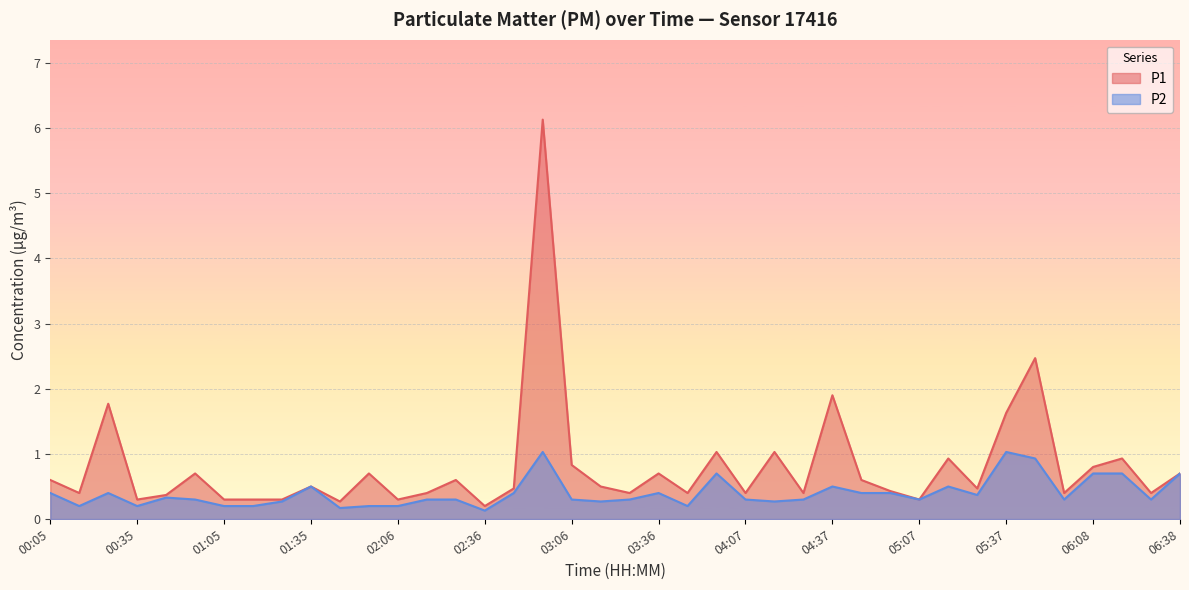

How many lines are shown in the chart?

2